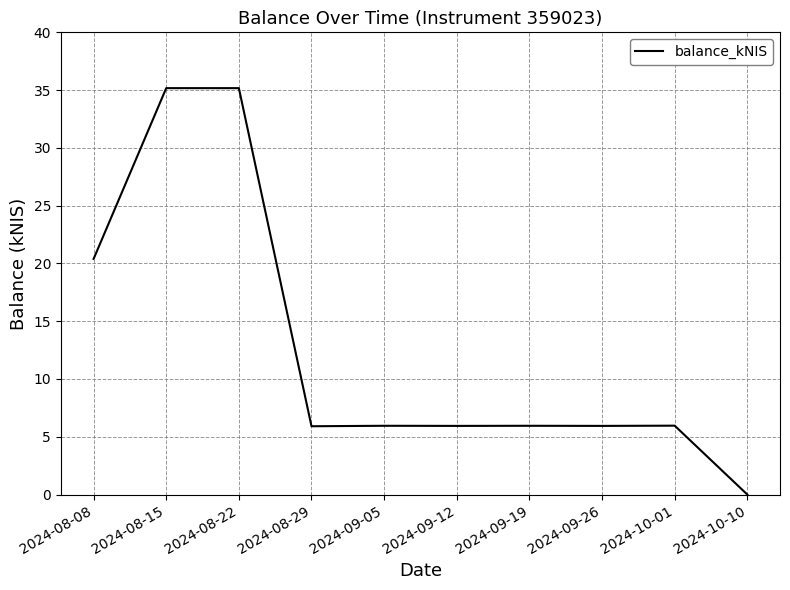

The value at 2024-09-05 is 6.0. True or false?

True